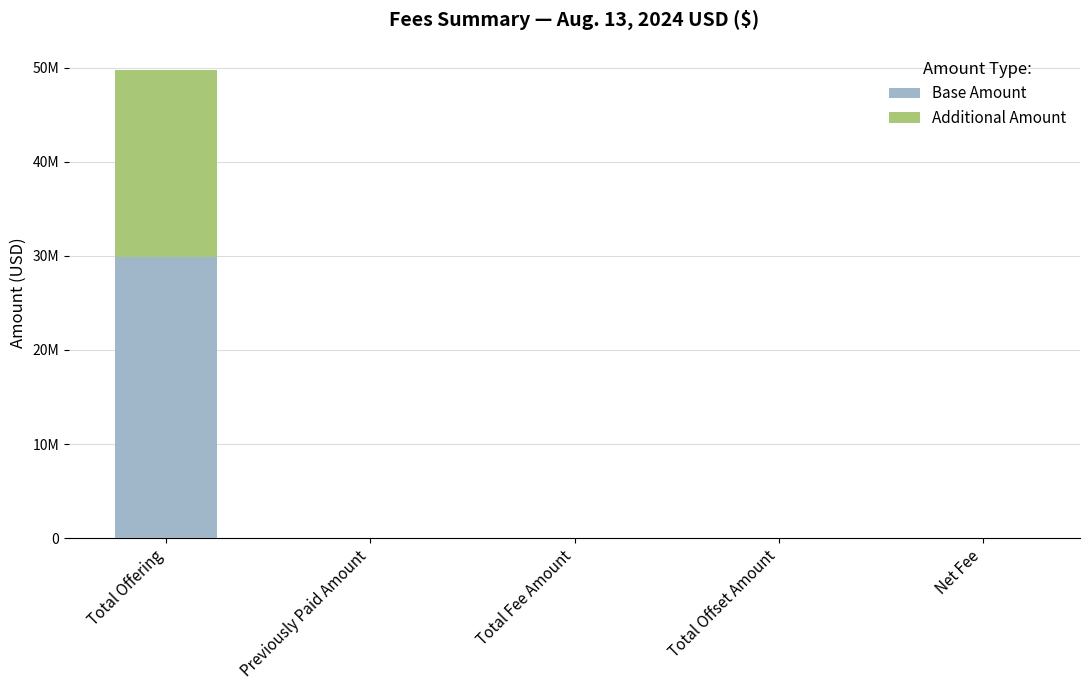

Rank the series at Previously Paid Amount from highest to lowest value.

Base Amount, Additional Amount